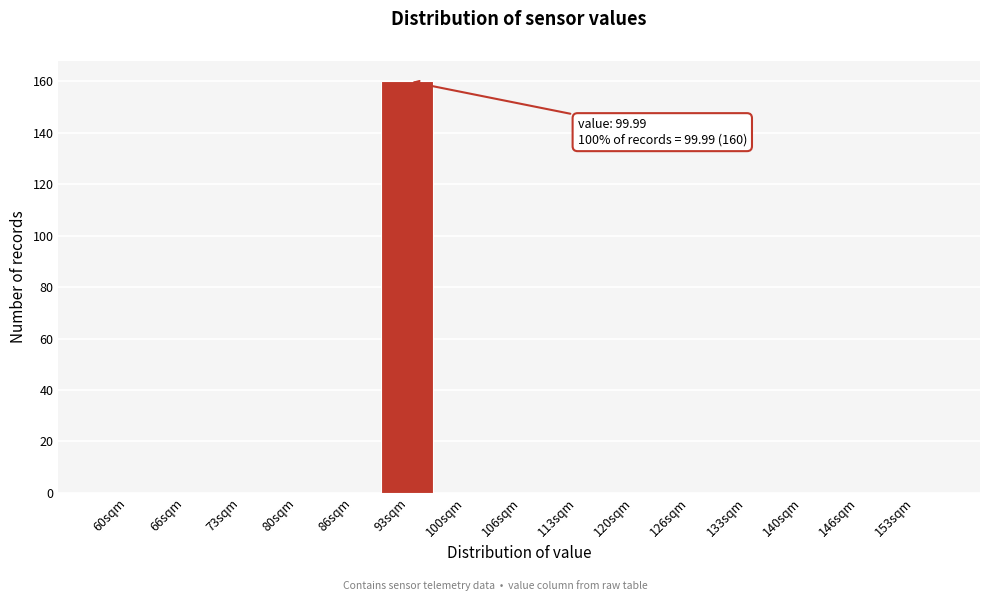

Reading left to right, transcribe all the data shown in this chart.

60sqm=0	66sqm=0	73sqm=0	80sqm=0	86sqm=0	93sqm=160	100sqm=0	106sqm=0	113sqm=0	120sqm=0	126sqm=0	133sqm=0	140sqm=0	146sqm=0	153sqm=0